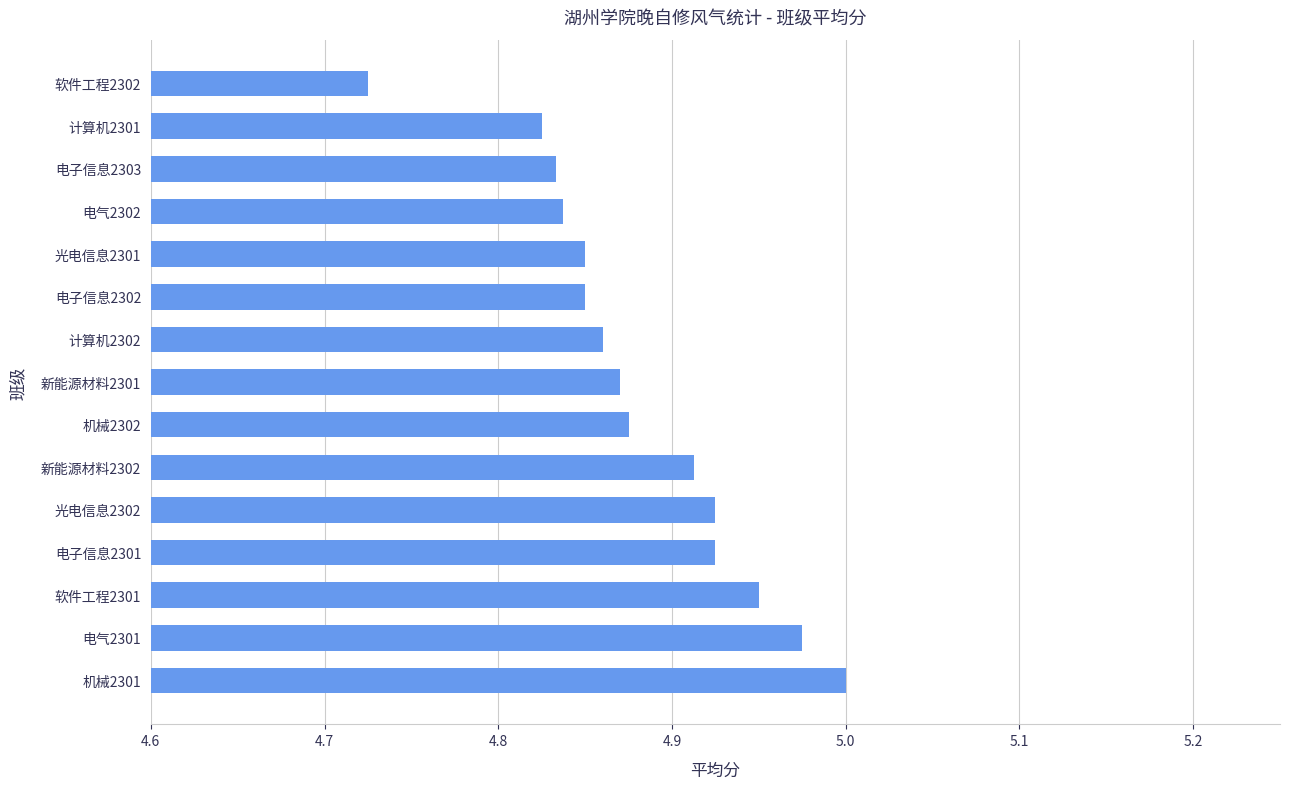

Are the bars grouped side by side (vs. stacked)?

No